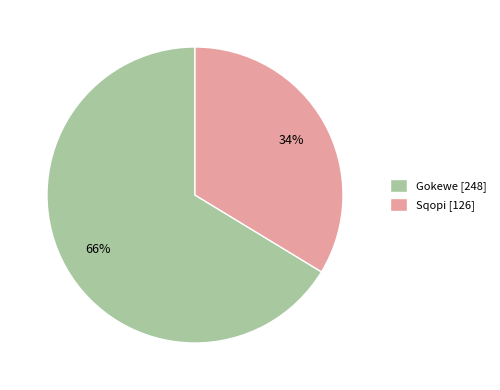

What is the ratio of the value at Sqopi [126] to the value at Gokewe [248]?

0.5